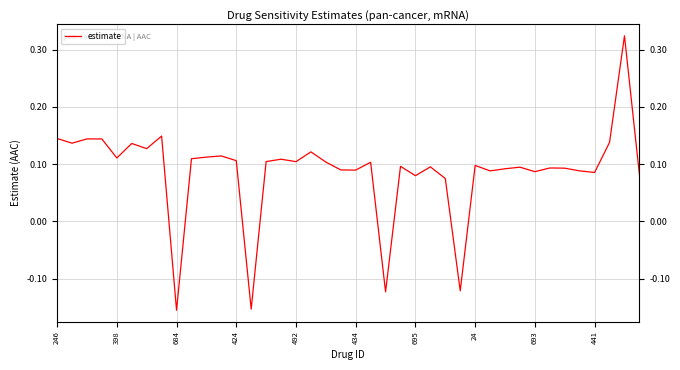

What is the difference between the maximum and minimum values?

0.5